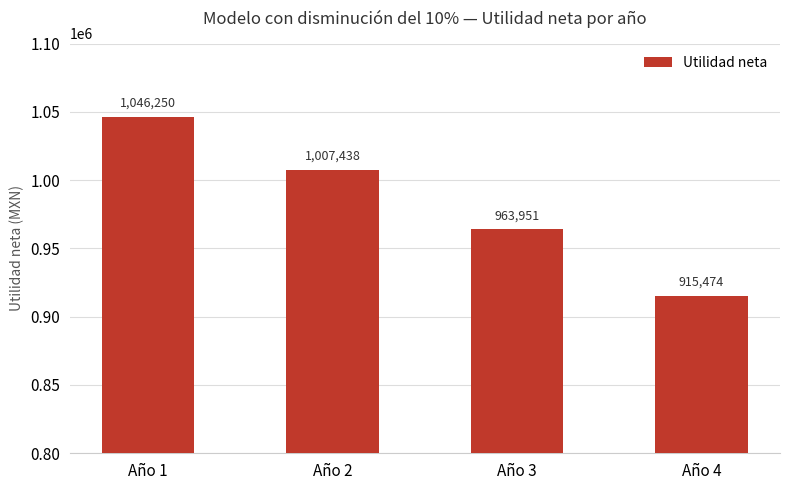

Count the number of categories in the chart.

4